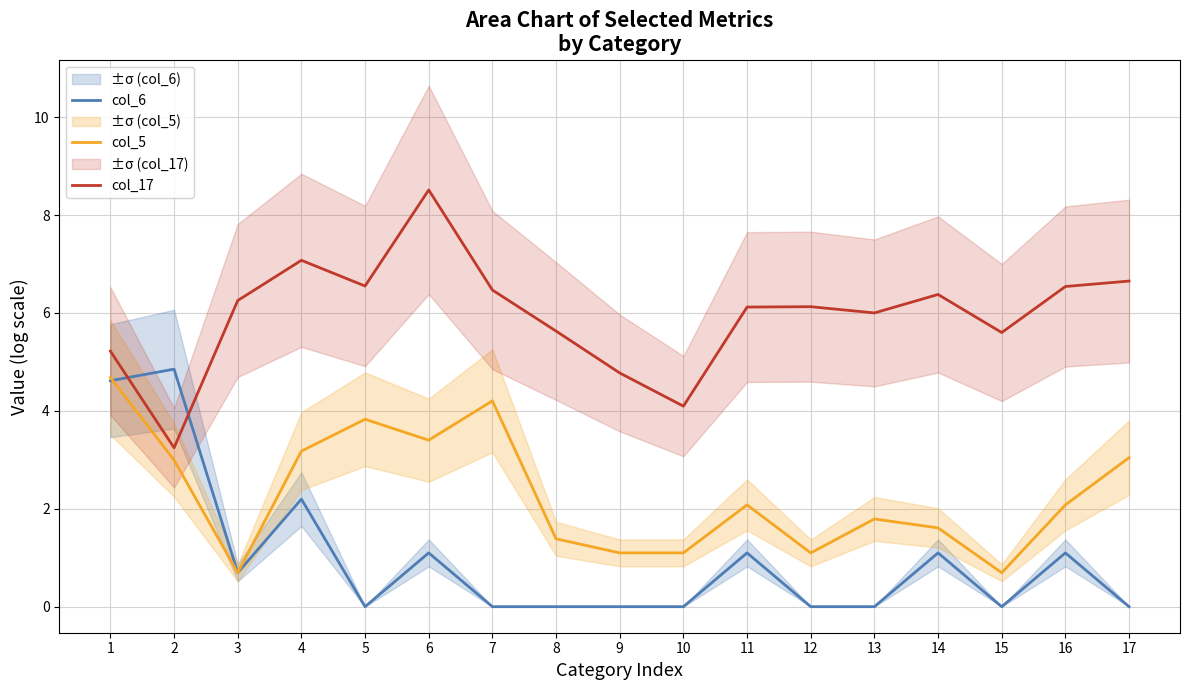

What are all the series names shown in the legend?

col_6, col_5, col_17